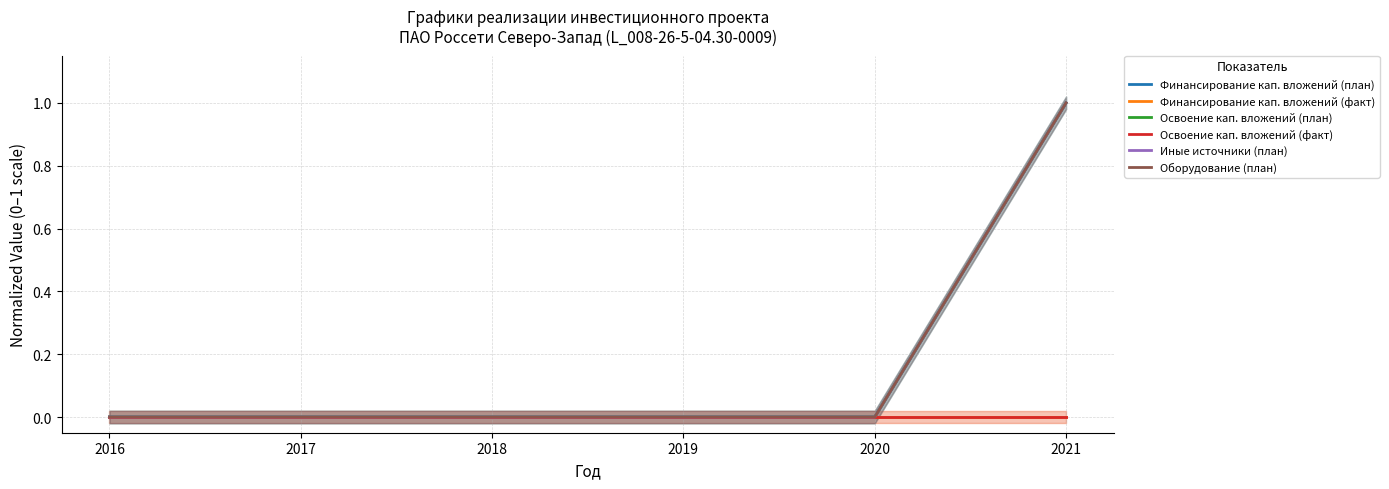

Reading left to right, extract all data points from this chart.

Финансирование кап. вложений (план): 0	0	0	0	0	1
Финансирование кап. вложений (факт): 0	0	0	0	0	0
Освоение кап. вложений (план): 0	0	0	0	0	1
Освоение кап. вложений (факт): 0	0	0	0	0	0
Иные источники (план): 0	0	0	0	0	1
Оборудование (план): 0	0	0	0	0	1